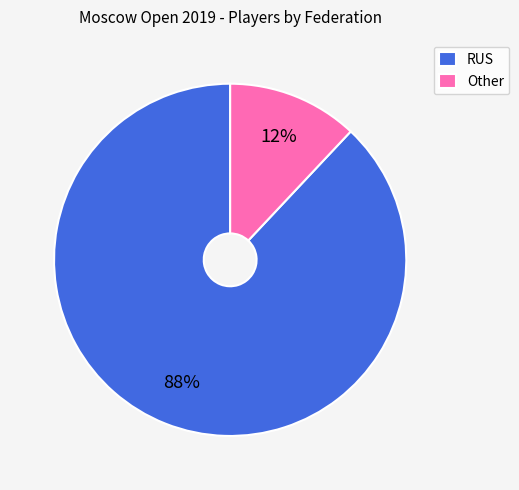

What is the ratio of the value at Other to the value at RUS?

0.1